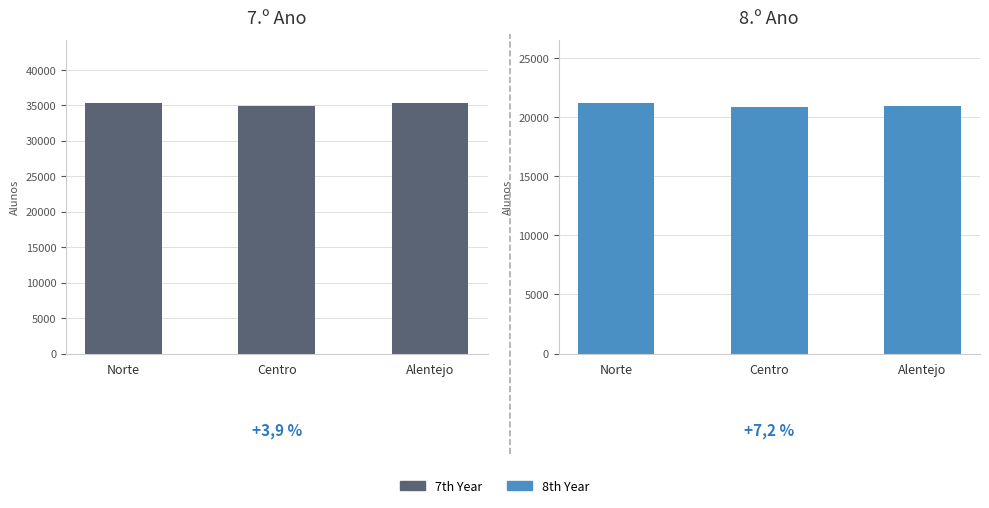

At Norte, list the series in order from smallest to largest.

8th Year, 7th Year